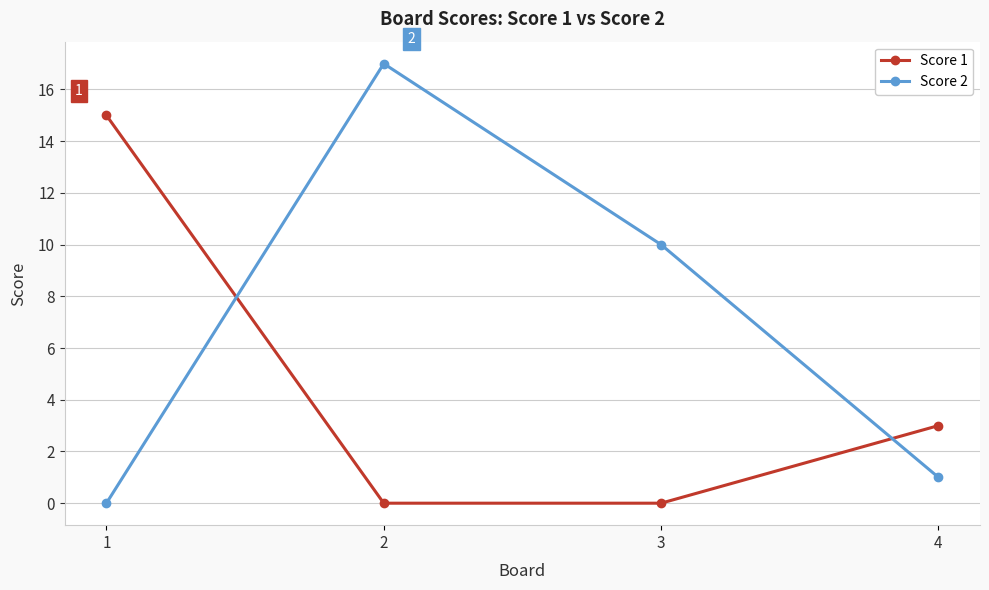

What is the spread (max minus min) of values at 4?

2